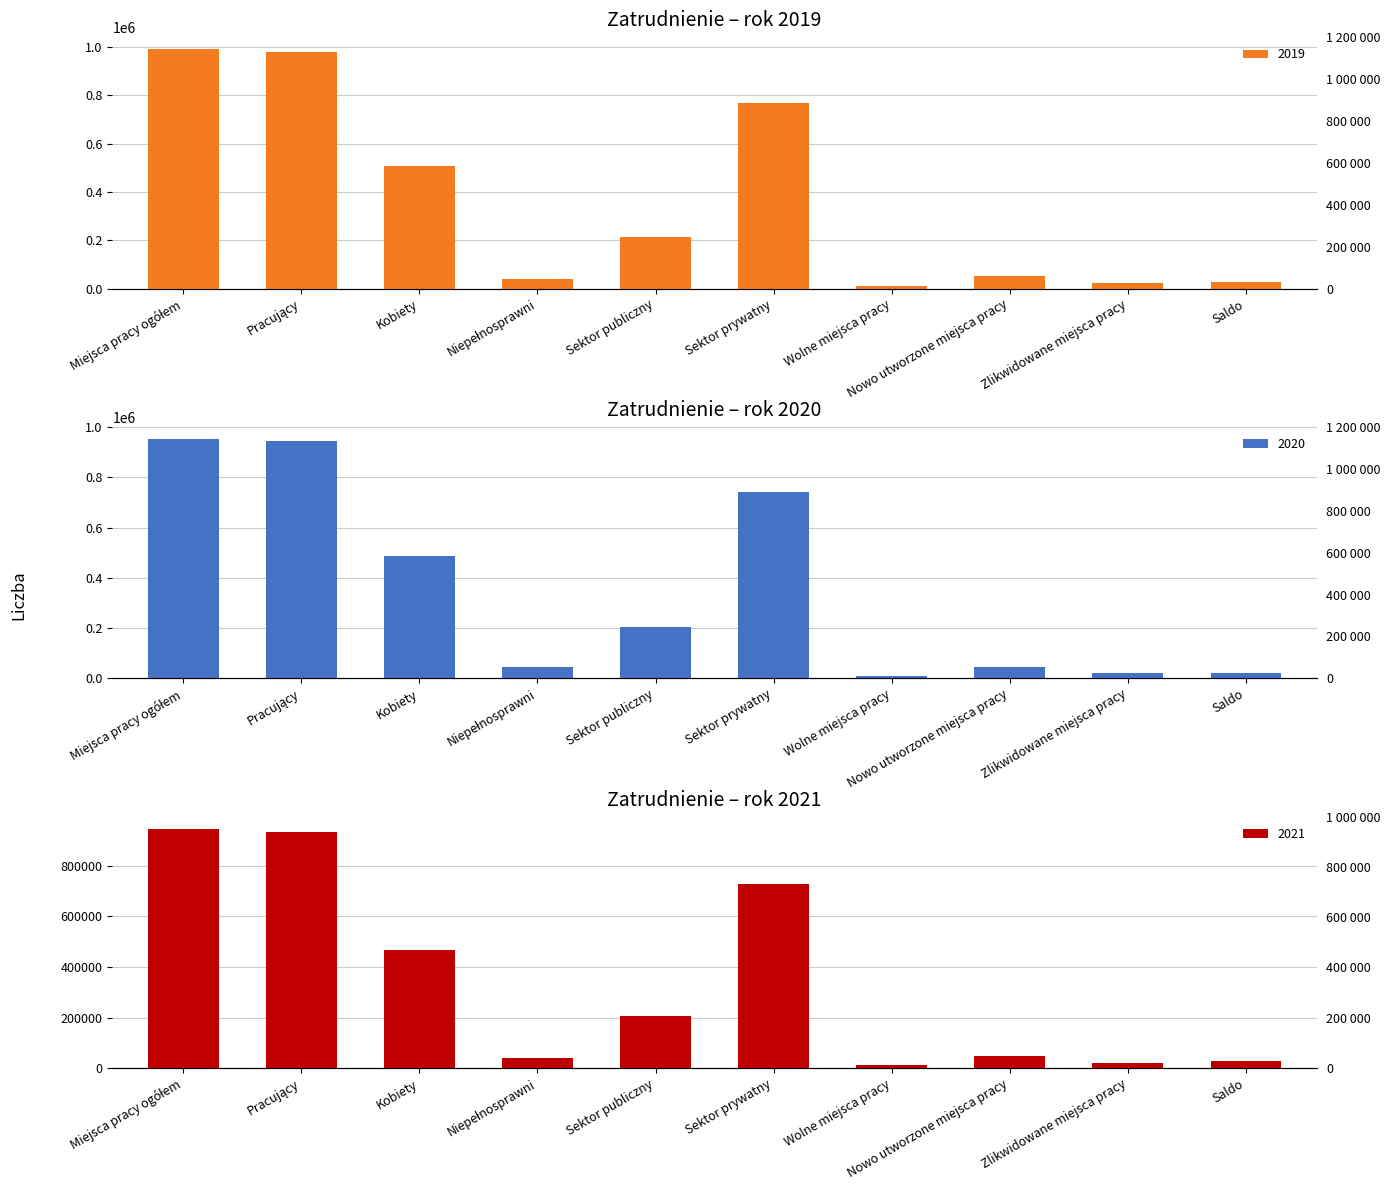

Where is 2021 nearest to the value 480308?

Kobiety